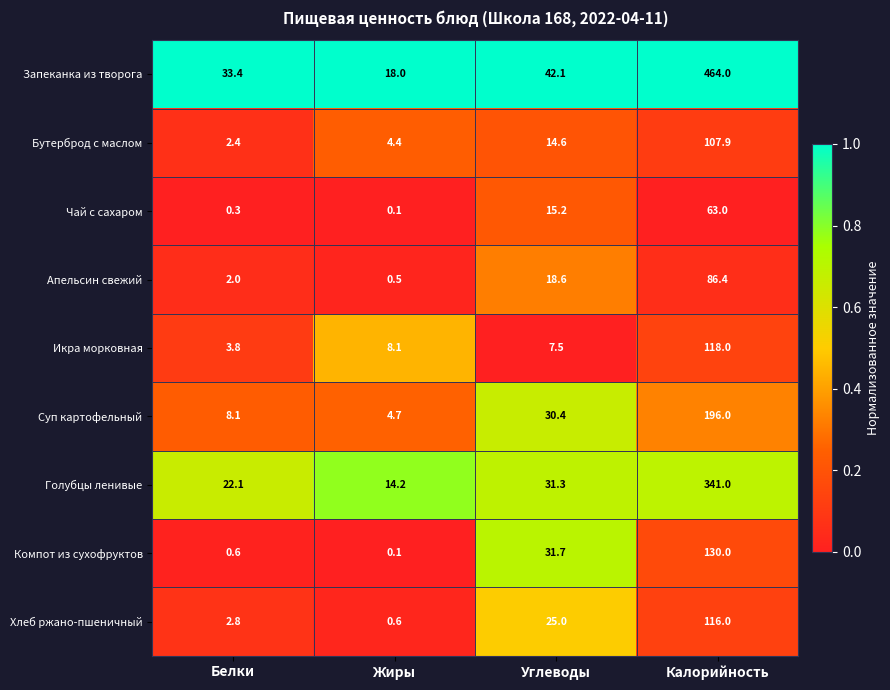

Which series has the largest total across all categories?

Запеканка из творога